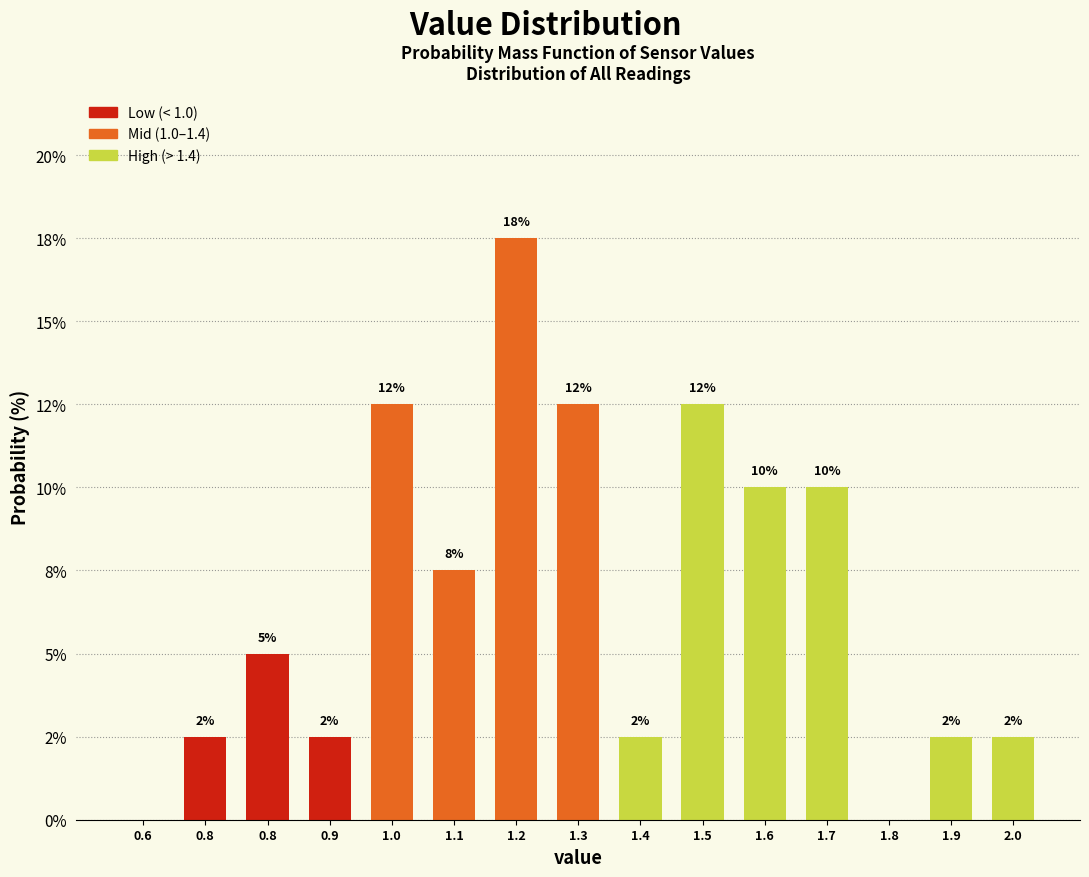

Are the bars horizontal?

No